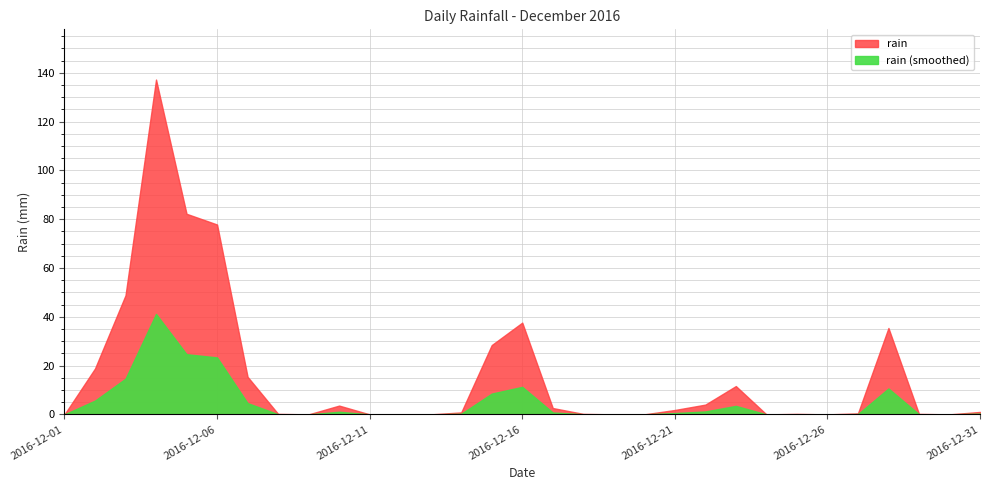

What is the change in value from 2016-12-06 to 2016-12-07?

-62.4